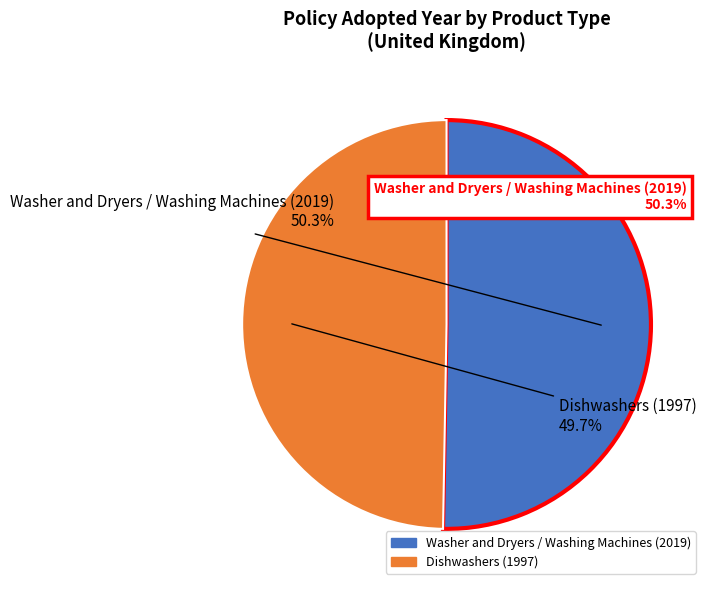

To the nearest percent, what is the difference between the largest and smallest slice percentages?

1%